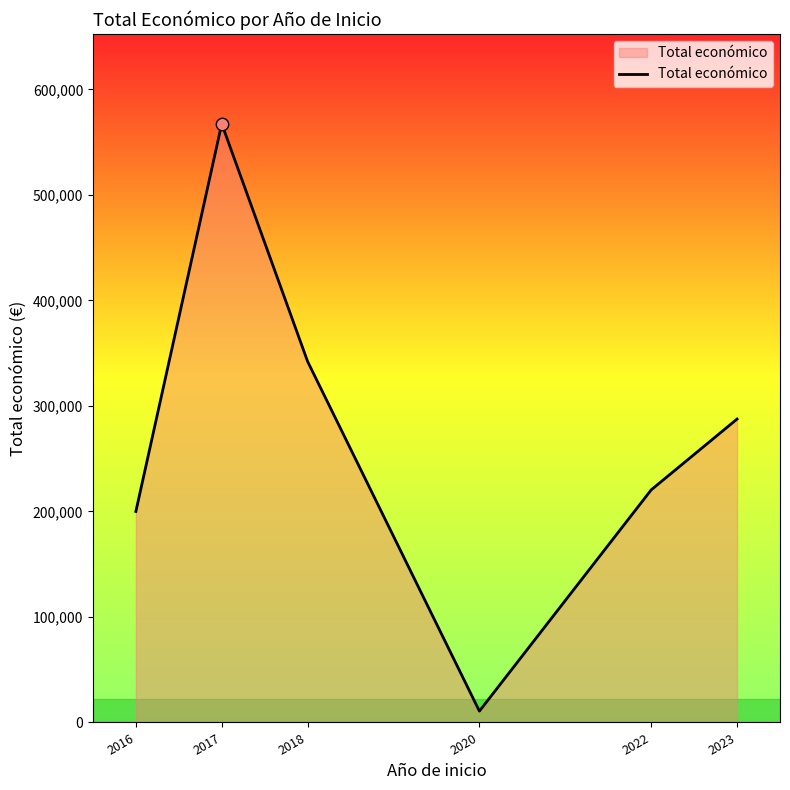

Which has a higher value, 2018 or 2016?

2018